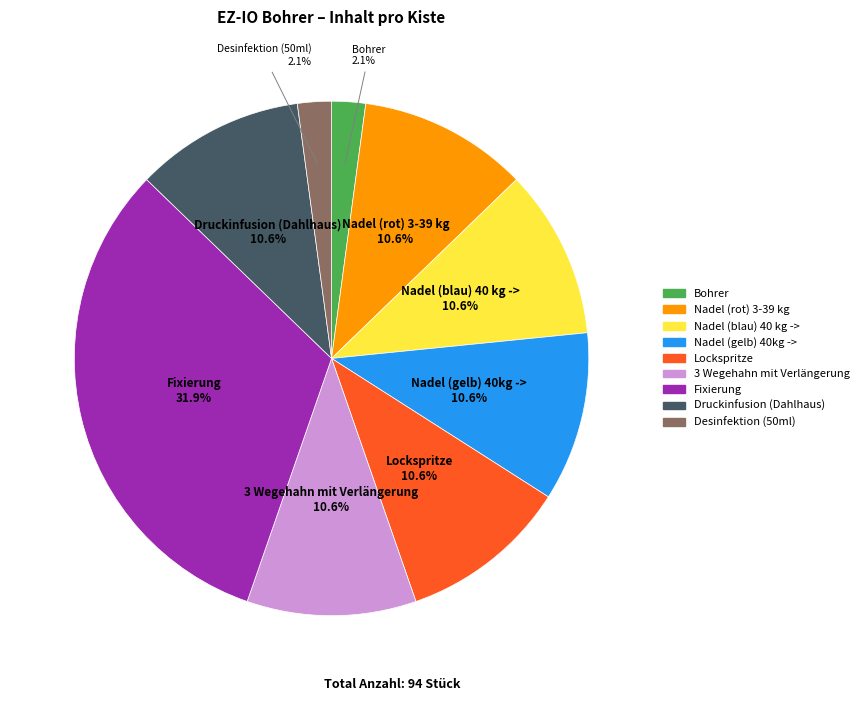

What is the largest slice in the pie chart?

Fixierung